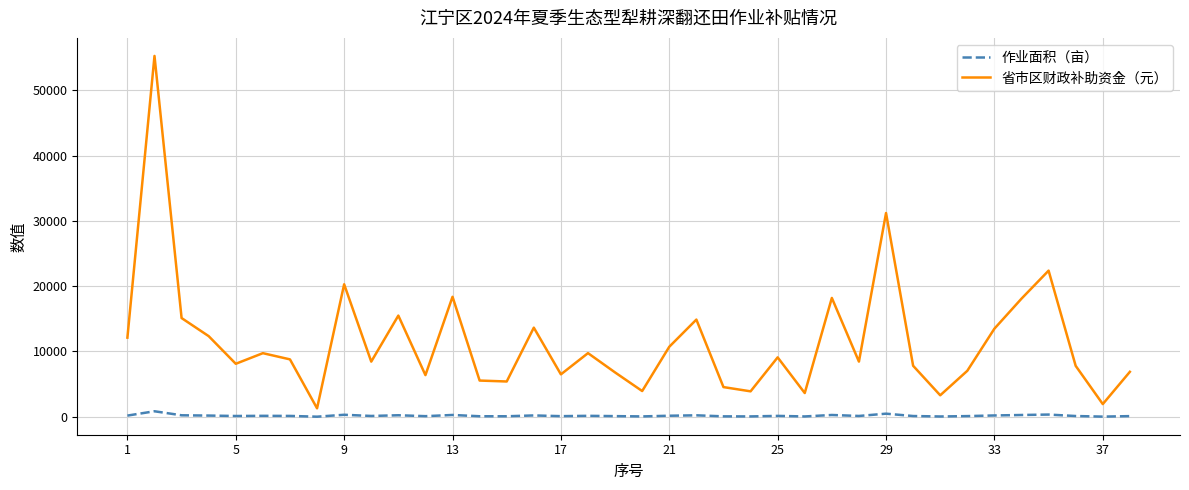

Which series has the largest total across all categories?

省市区财政补助资金（元）